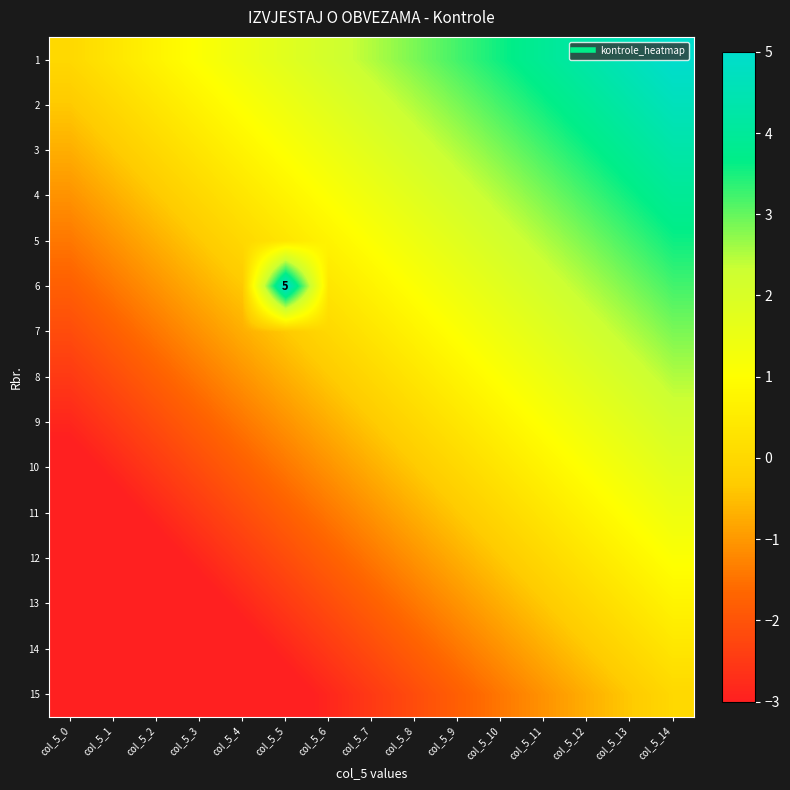

Which label corresponds to the largest value in the chart?

col_5_14